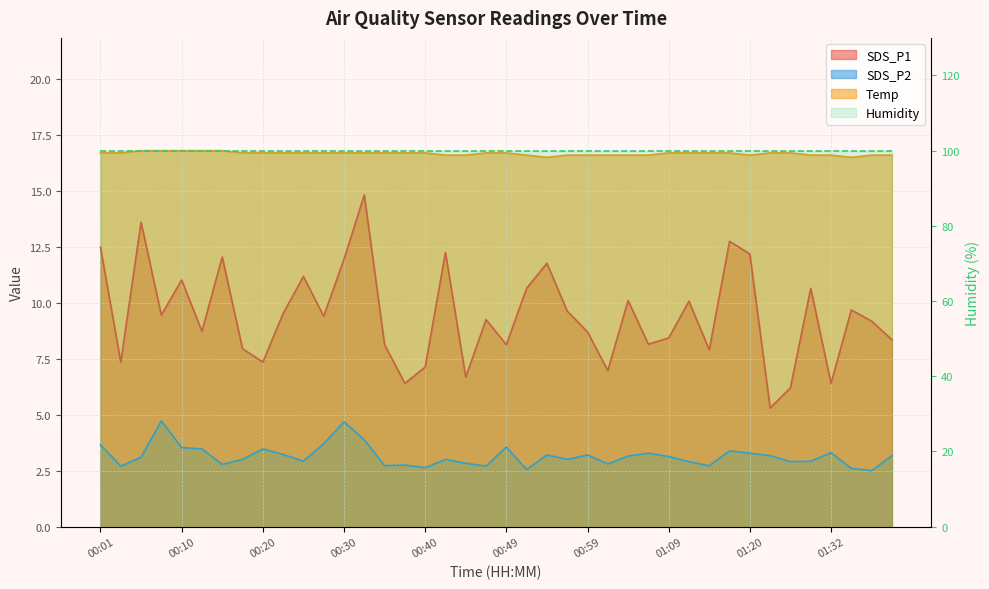

Read the Temp value at 00:47.

16.7